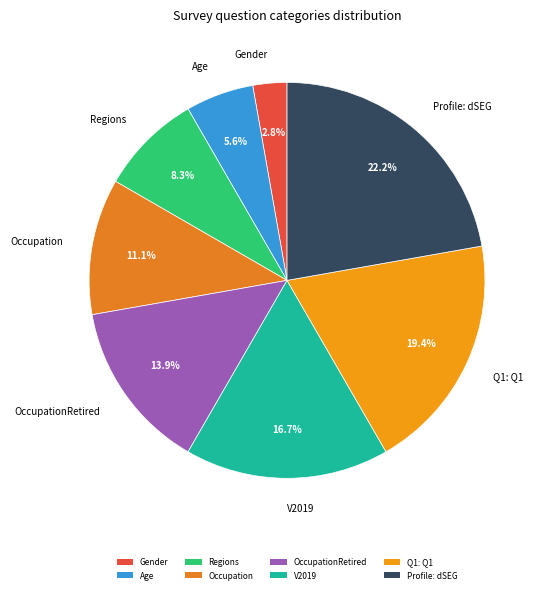

To the nearest percent, what portion does Regions represent?

8%